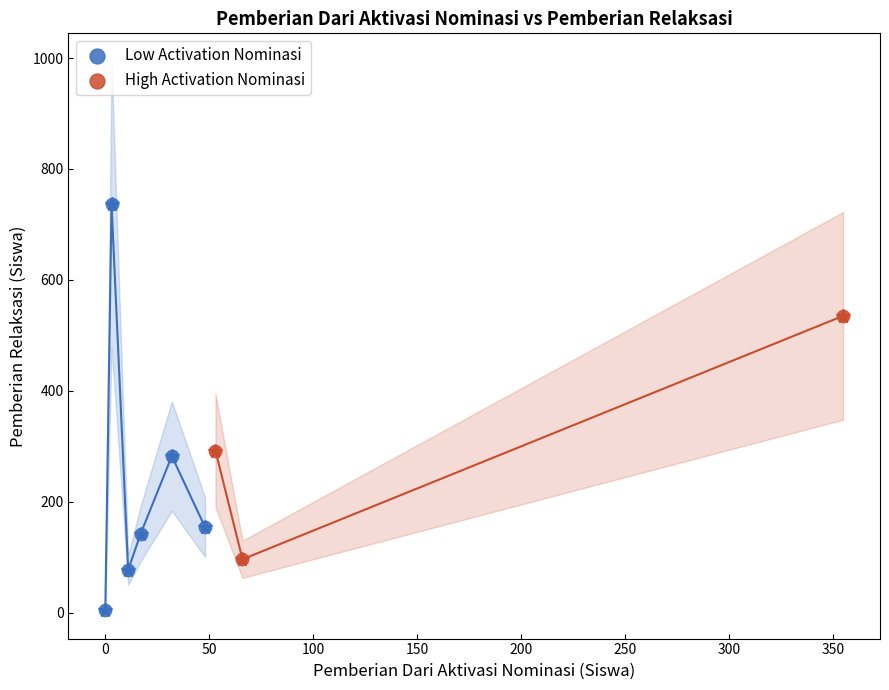

Which series reaches the maximum Y coordinate?

Low Activation Nominasi